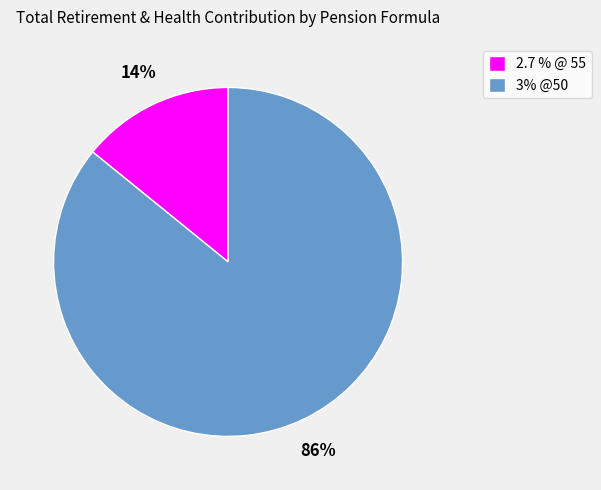

True or false: 3% @50 accounts for 86% of the total.

True